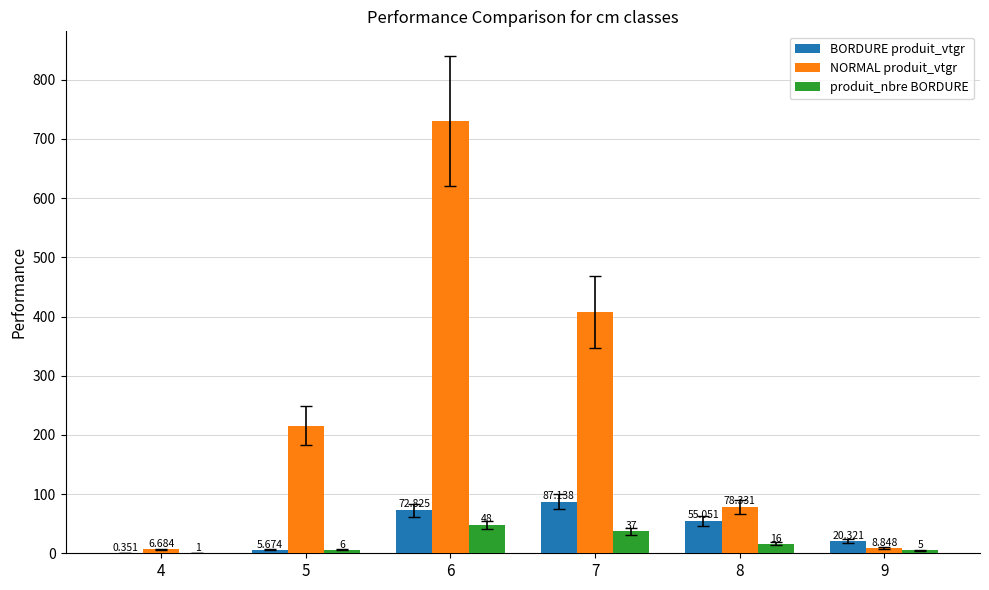

How many categories are shown in the chart?

6